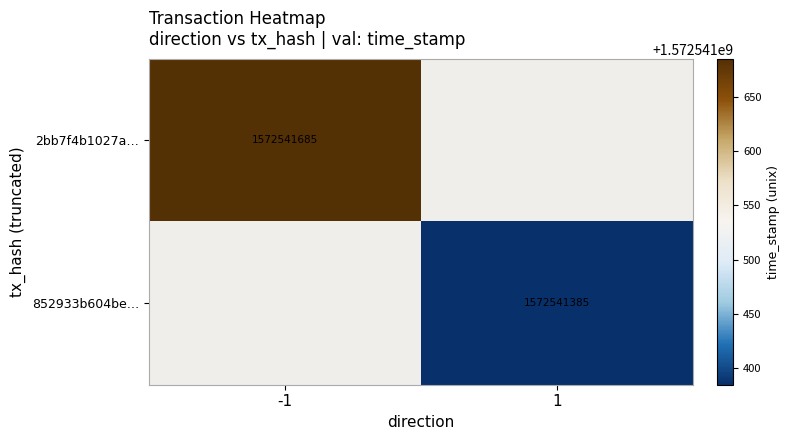

The value of 852933b604be19ed006f905117e376907afc565 at 0 is 0. True or false?

False